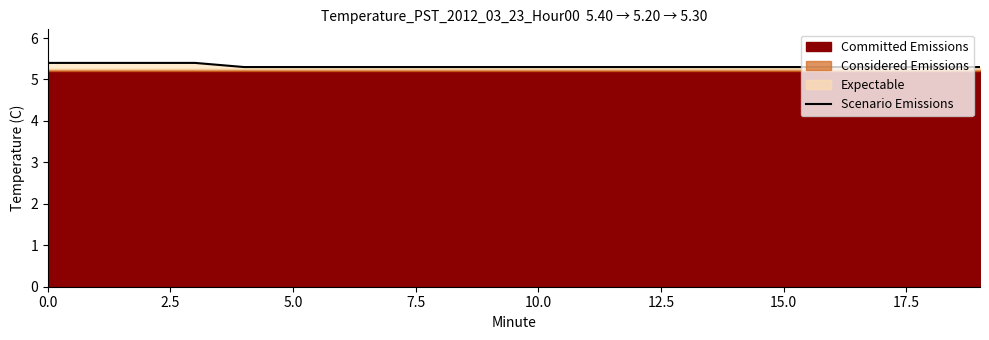

What is the lowest value of the Scenario Emissions series?

5.3